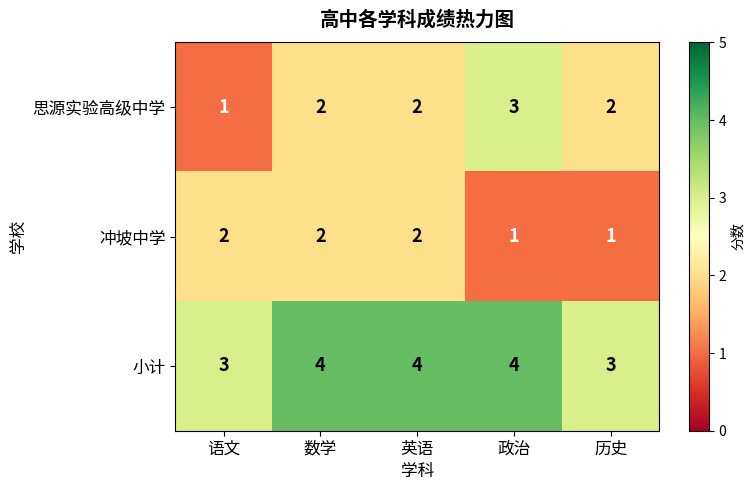

What is the sum of the 思源实验高级中学 values at 政治 and 语文?

4